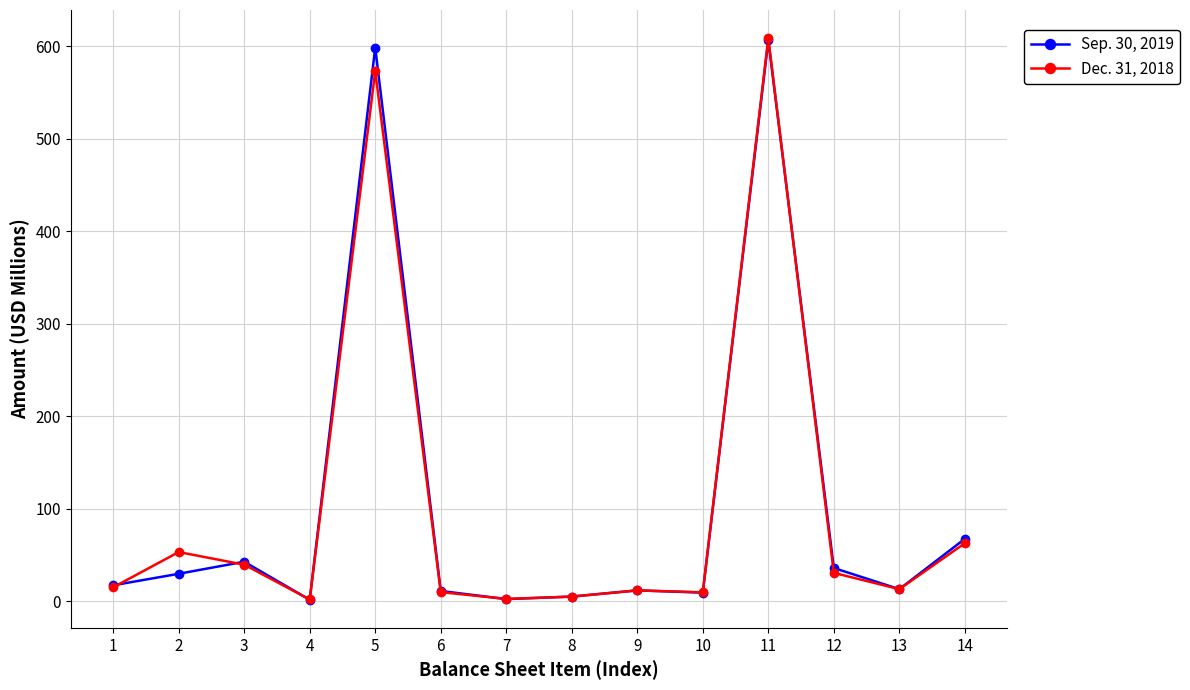

List the series in order of their overall mean, lowest first.

Dec. 31, 2018, Sep. 30, 2019